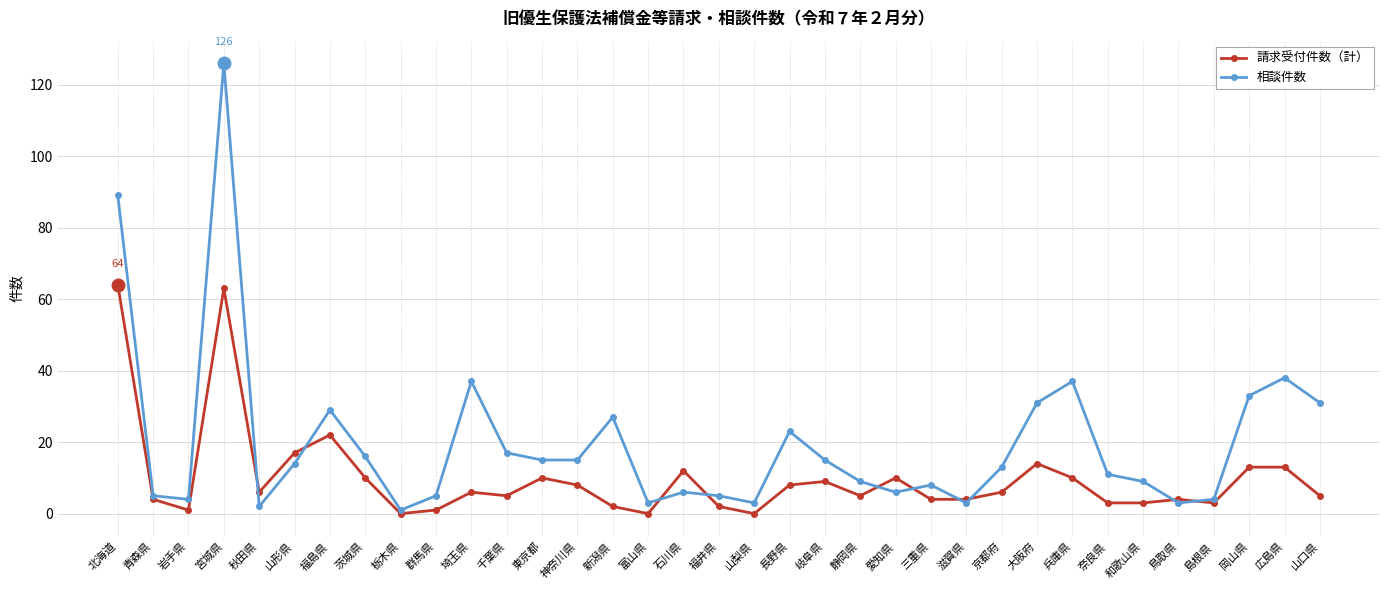

Which series changed the most between 静岡県 and 兵庫県?

相談件数